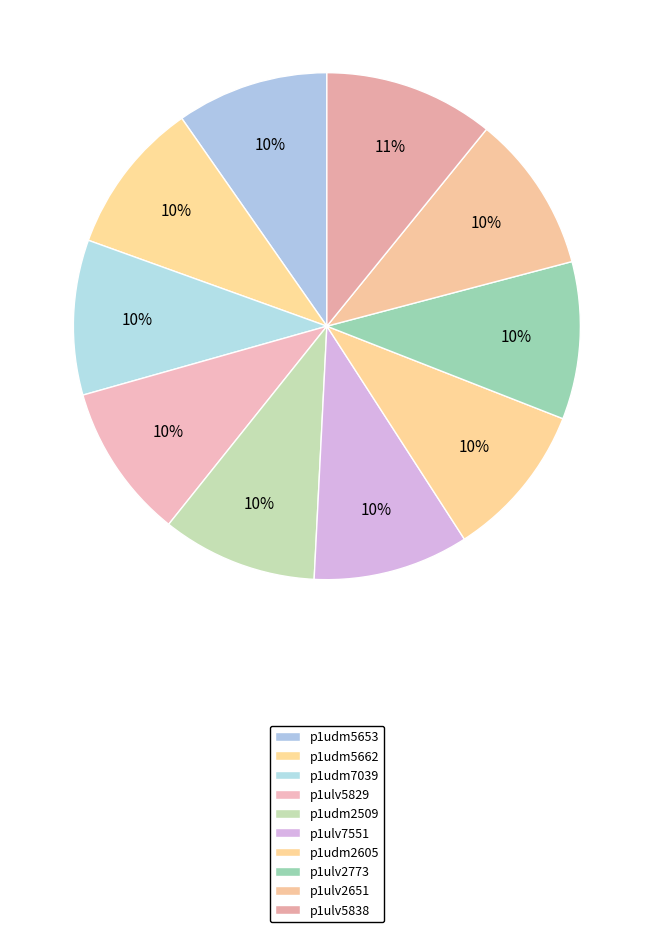

To the nearest percent, what is the average slice percentage?

10%